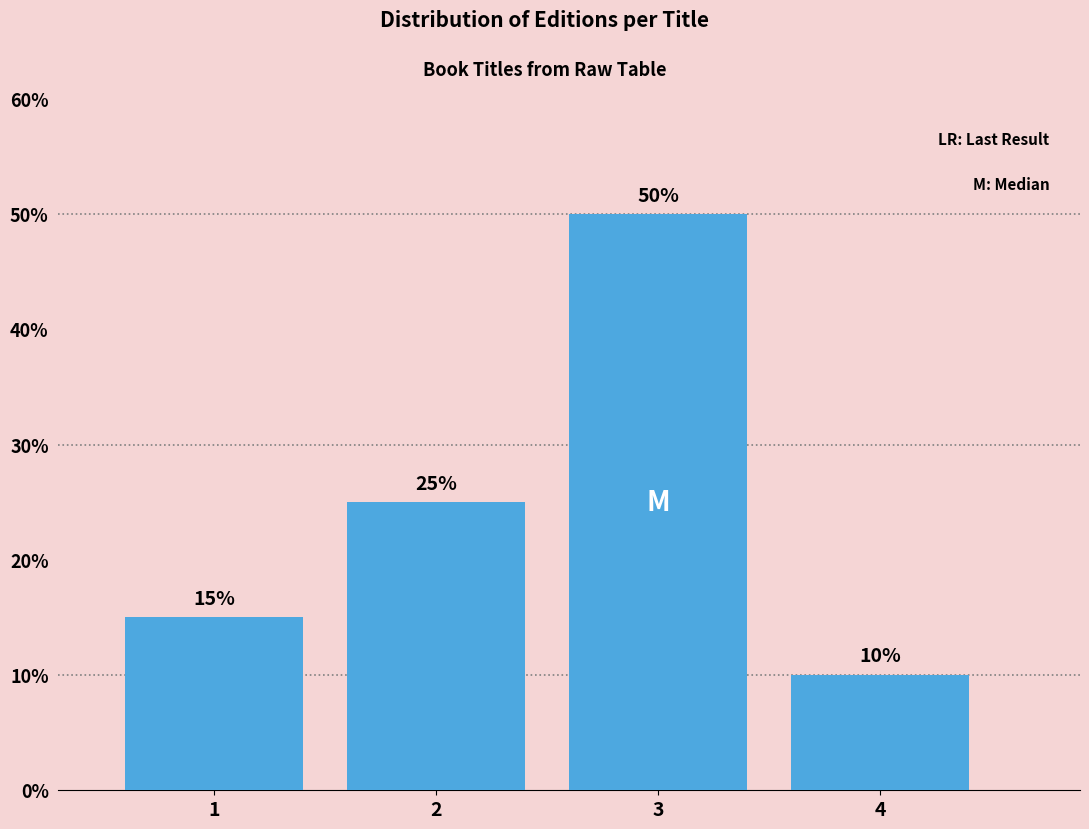

Reading right to left, what are all the values shown in this chart?

10	50	25	15